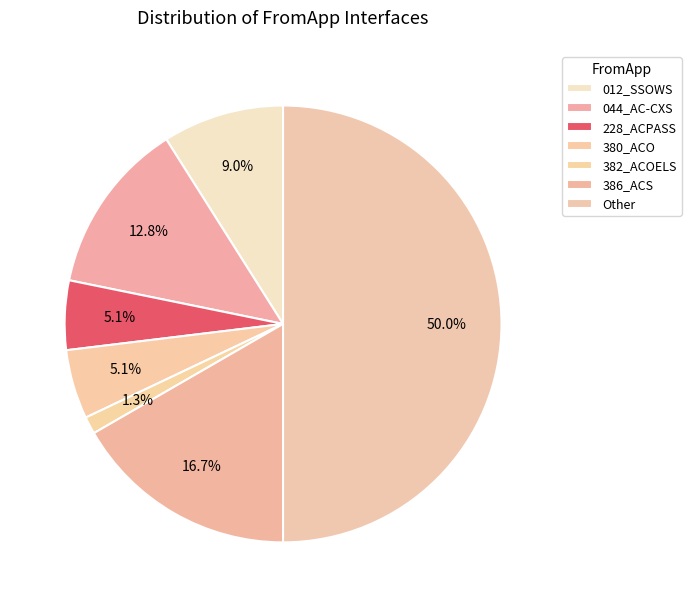

Is 044_AC-CXS the majority of the pie?

No